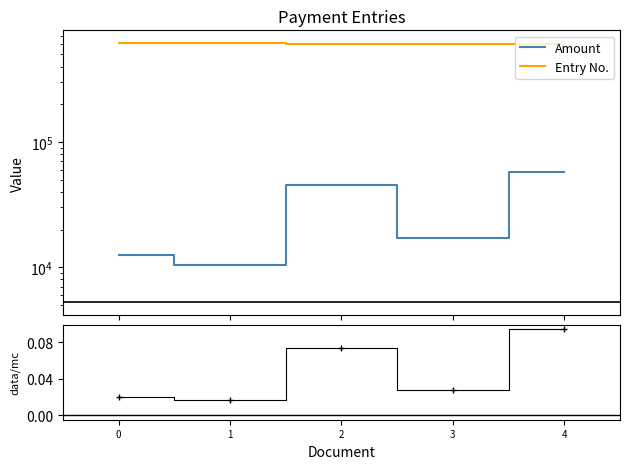

Reading left to right, transcribe all the data shown in this chart.

Amount: 0=12500.0	1=10500.0	2=45000.0	3=17000.0	4=57500.0
Entry No.: 0=613407.0	1=613405.0	2=606953.0	3=606947.0	4=606945.0
ratio: 0=0.0	1=0.0	2=0.1	3=0.0	4=0.1